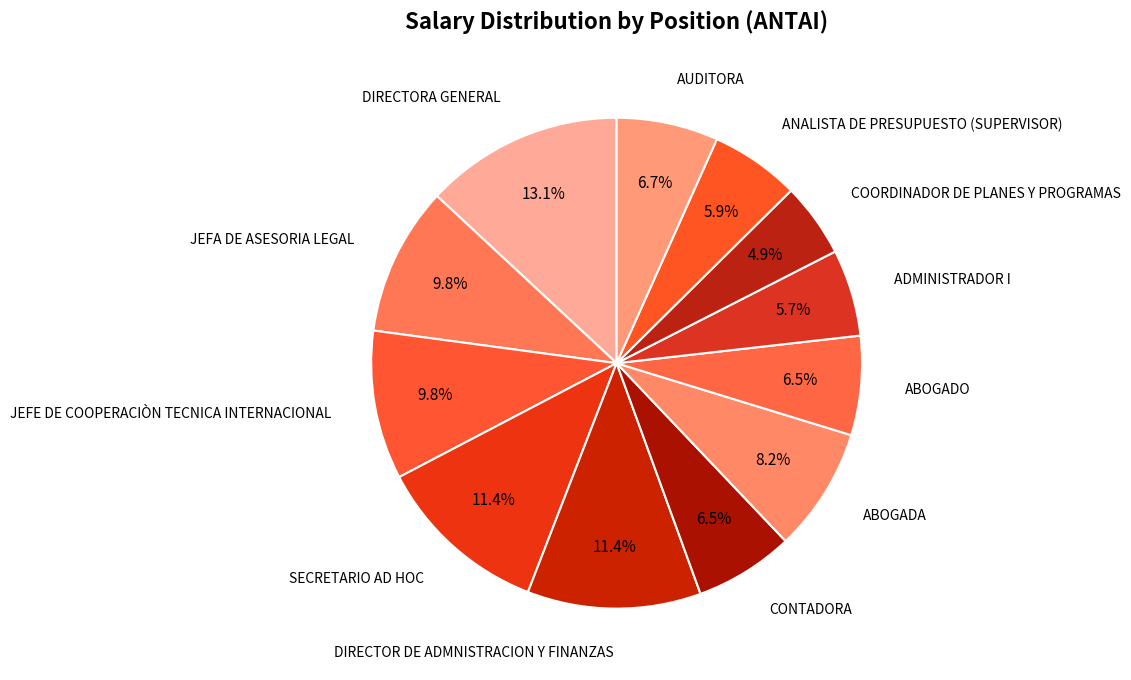

Count the number of slices in the pie.

12